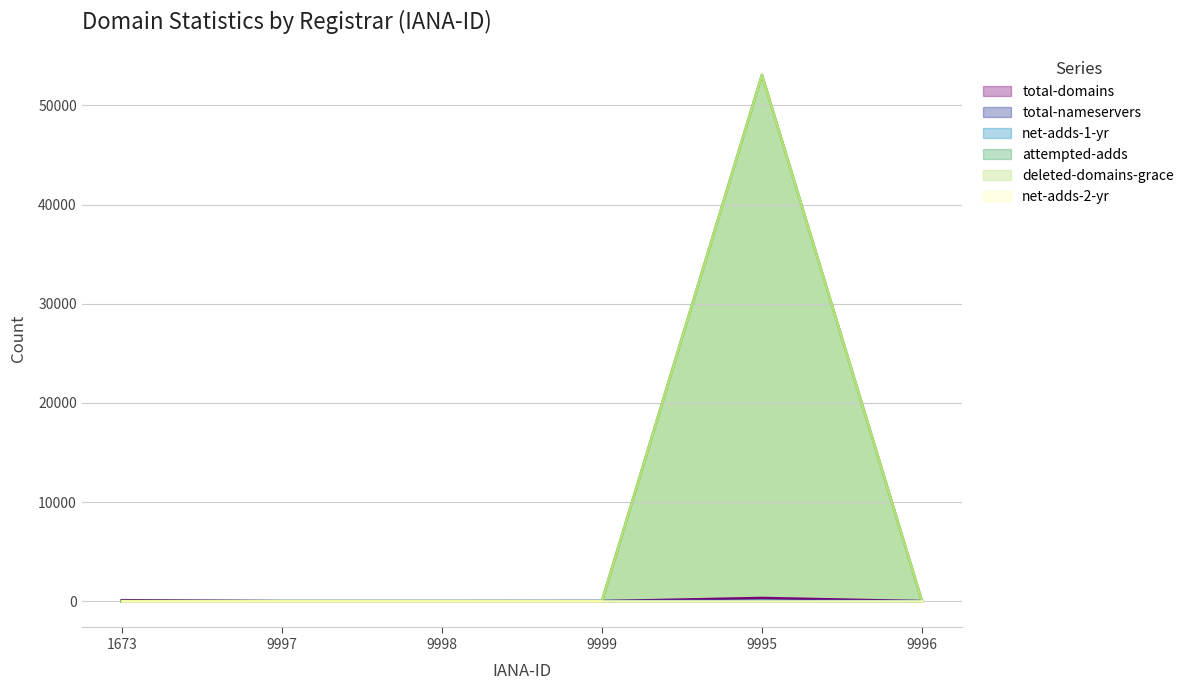

What is the spread (max minus min) of values at 9996?

1